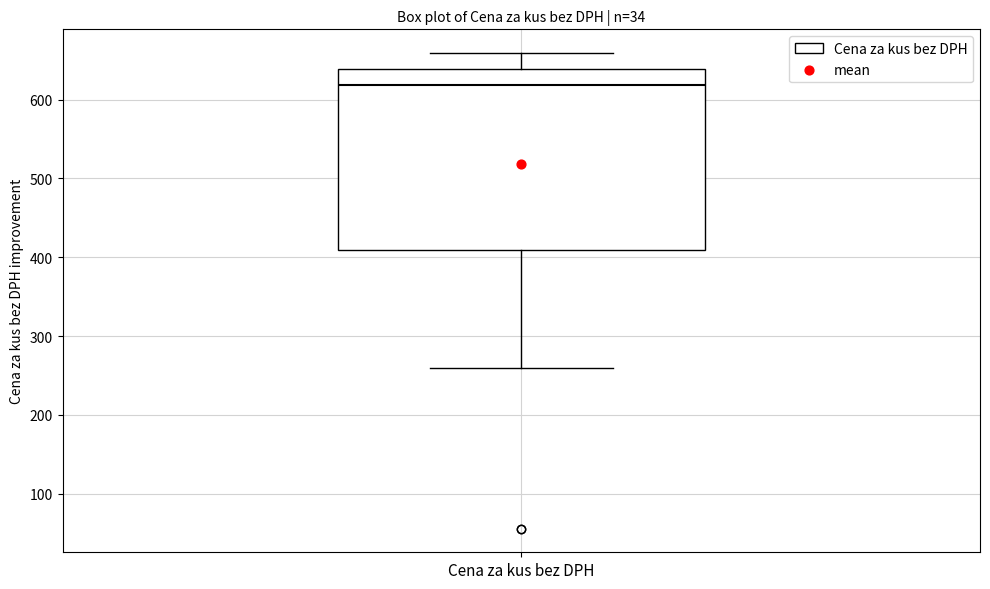

Transcribe this box plot: give where the median line is, the range the box spans, and where the two whiskers end, as read against the y-axis. The values are not printed on the chart, so give them approximately, as read against the axis.

median 620, box 410 to 640, whiskers 260 to 660